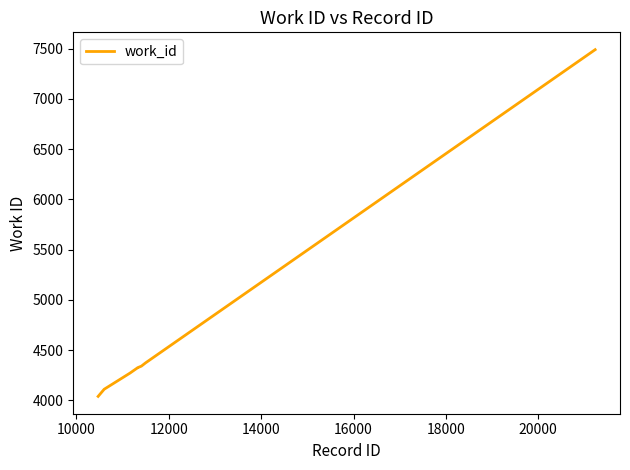

What is the smallest value displayed?

4040